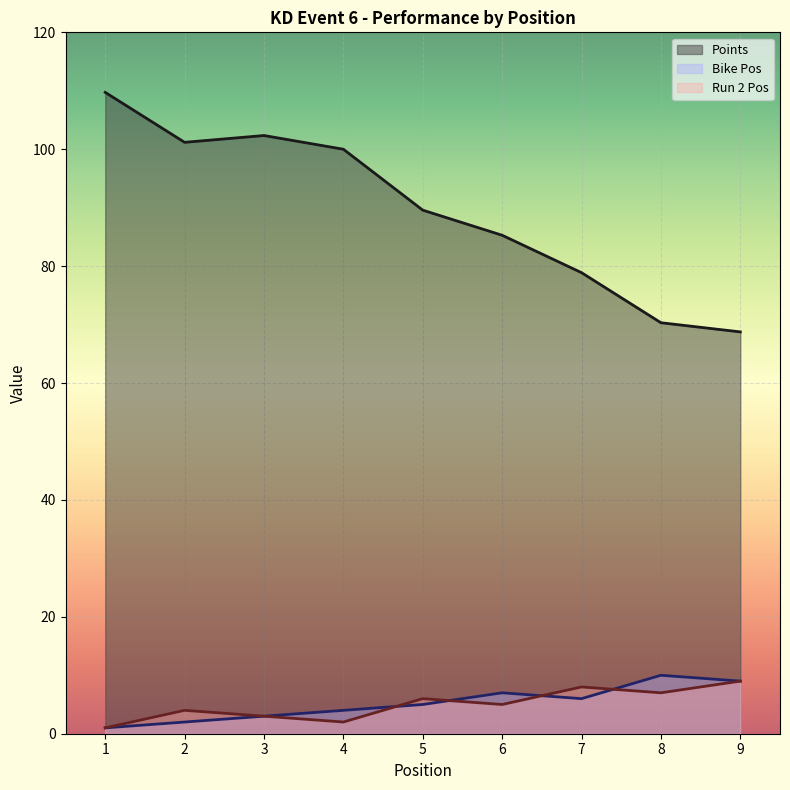

What are all the series names shown in the legend?

Points, Bike Pos, Run 2 Pos